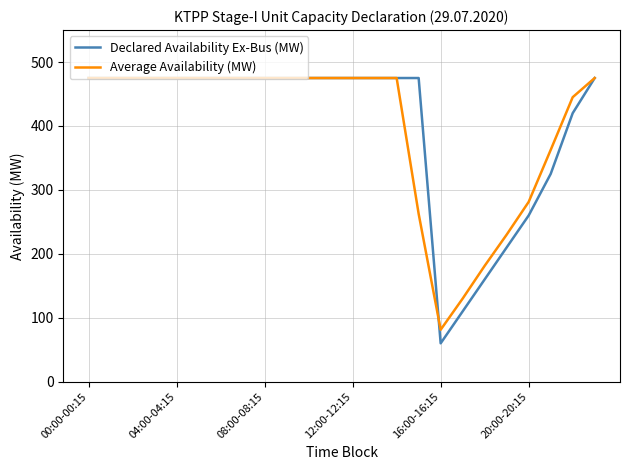

At how many categories does at least one series exceed 237?

20